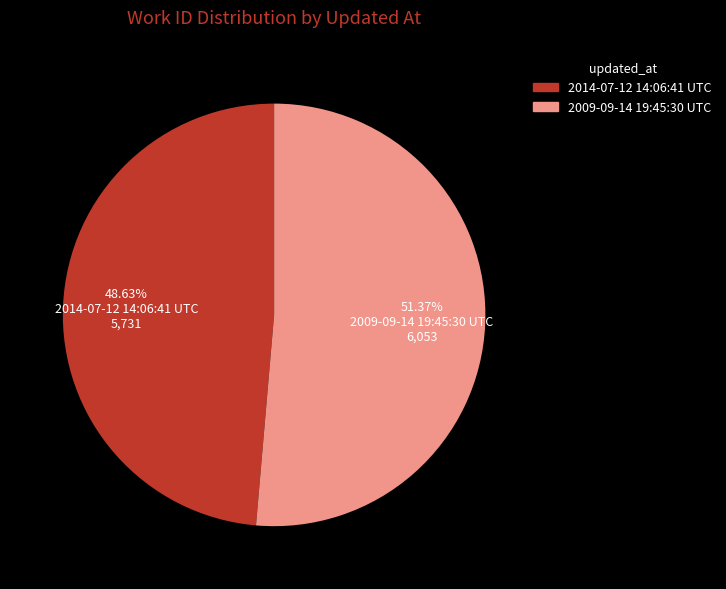

To the nearest percent, what is the combined percentage of 2009-09-14 19:45:30 UTC and 2014-07-12 14:06:41 UTC?

100%